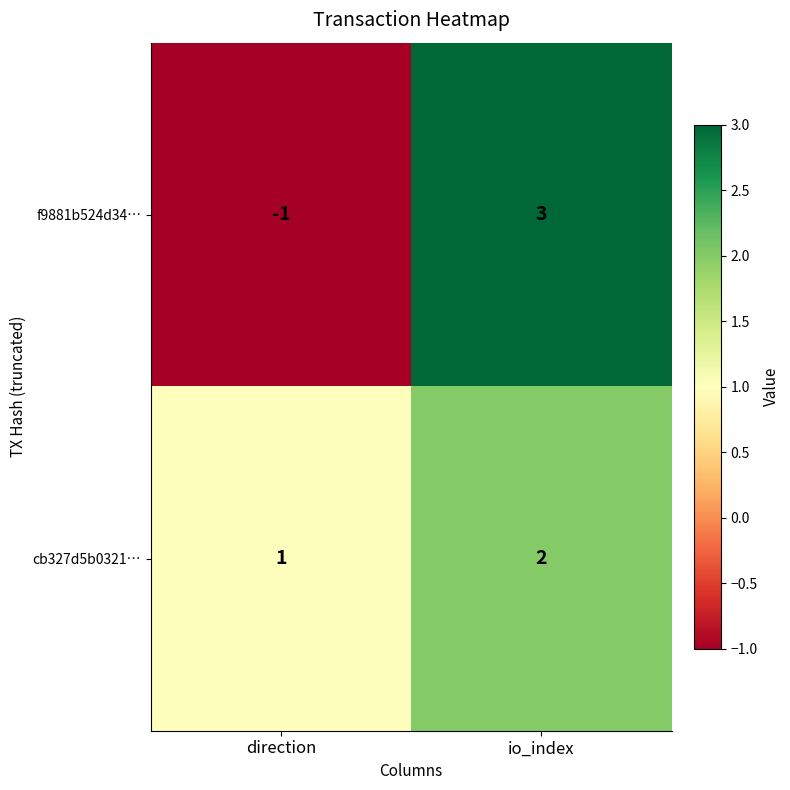

Which series has the widest spread of values?

f9881b524d34…